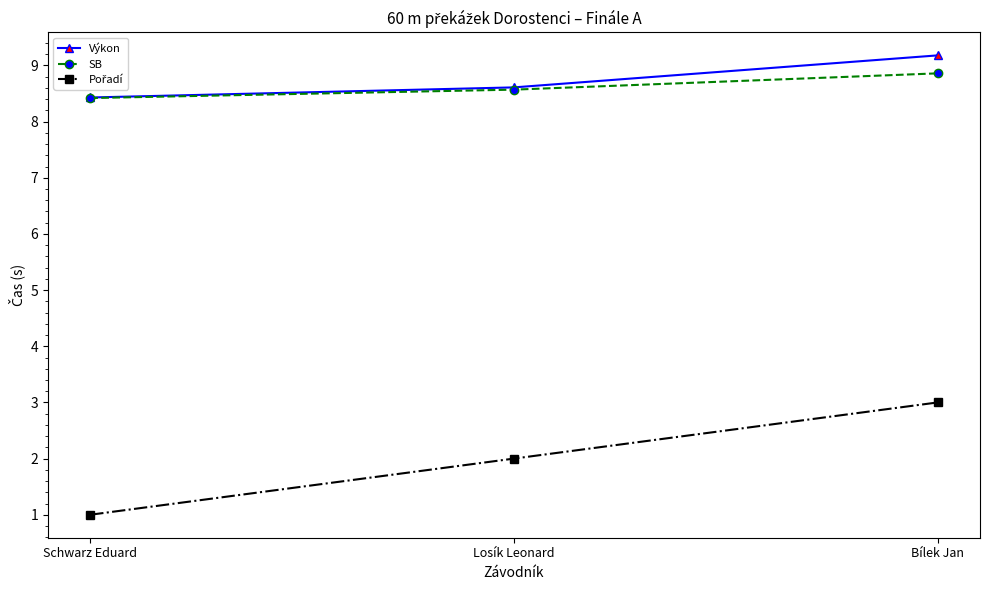

What is the total value across all series at Bílek Jan?

21.0